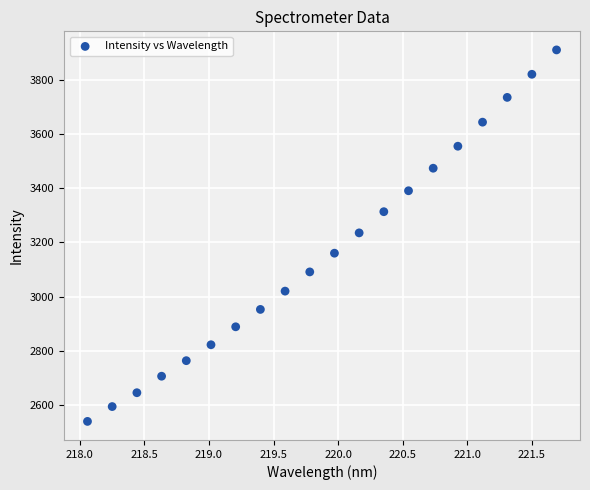

What is the range of X values (max minus min)?

3.6